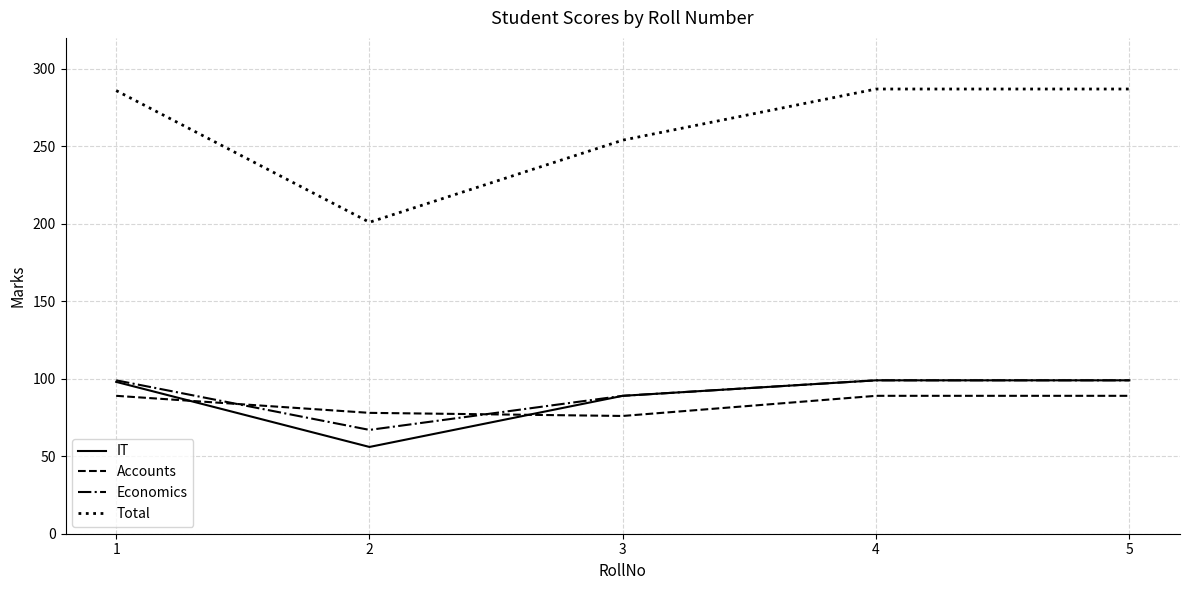

What is the approximate value of Economics at 3?

89